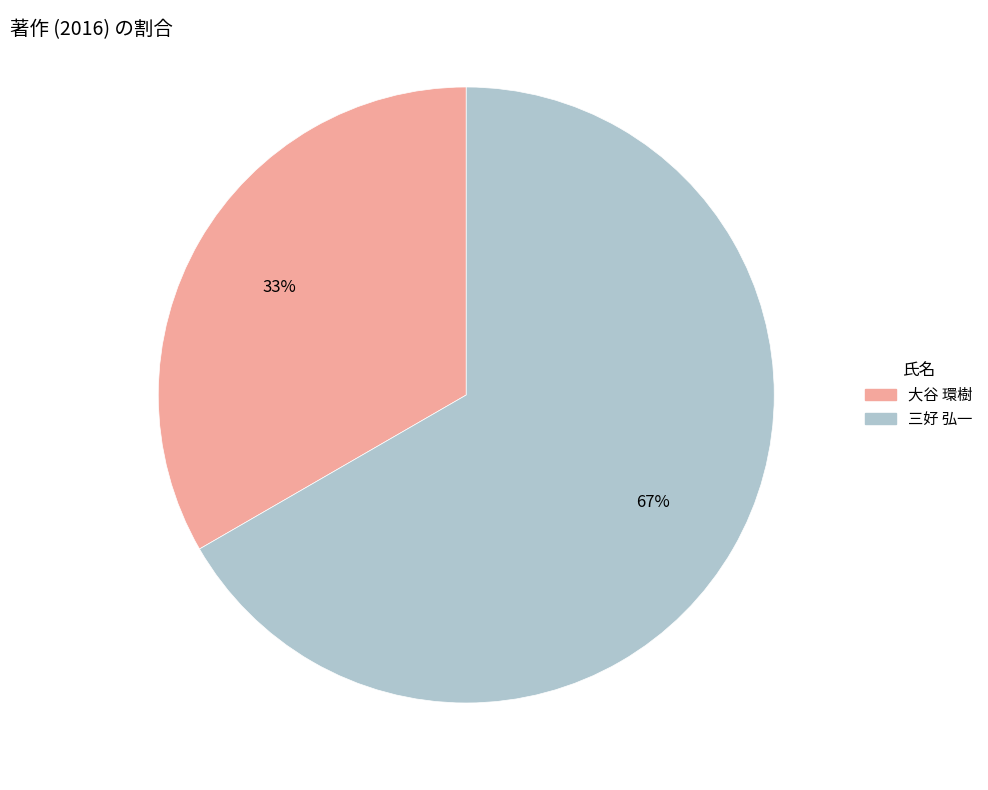

Which slice is the largest?

三好 弘一